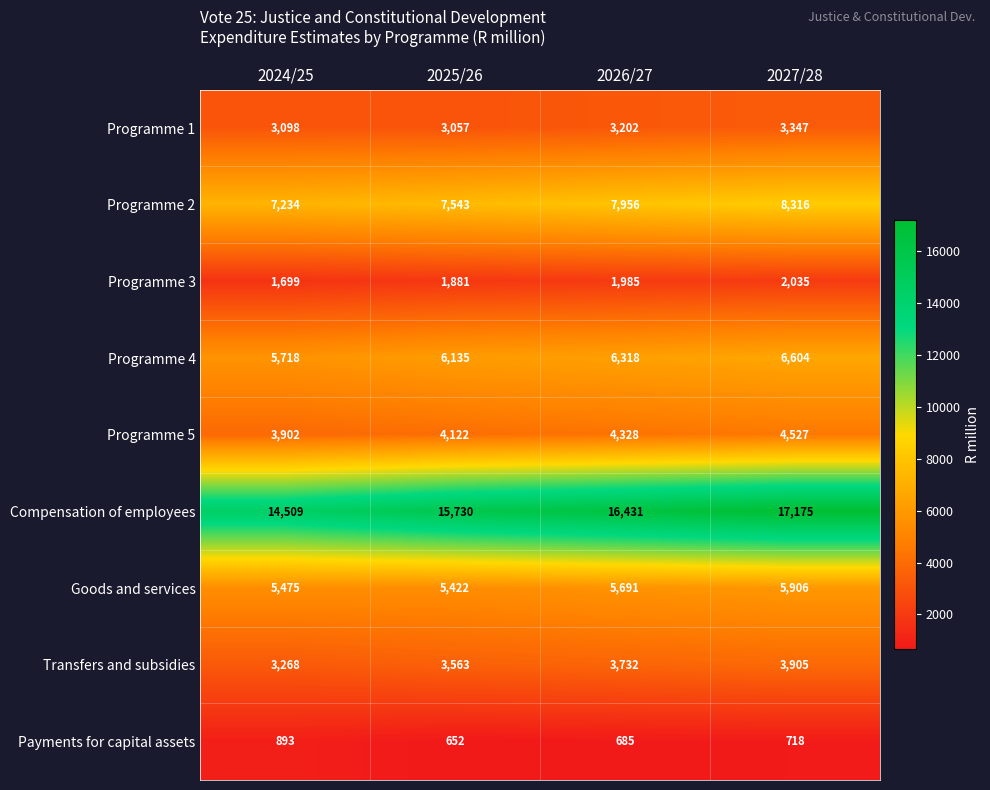

At which category is the sum across all series the highest?

2027/28